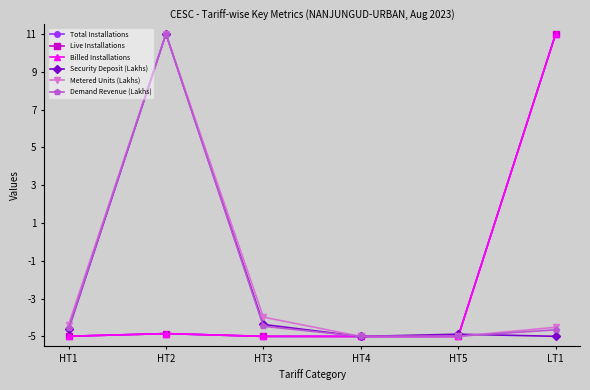

How many data points in Security Deposit (Lakhs) are less than -4?

5